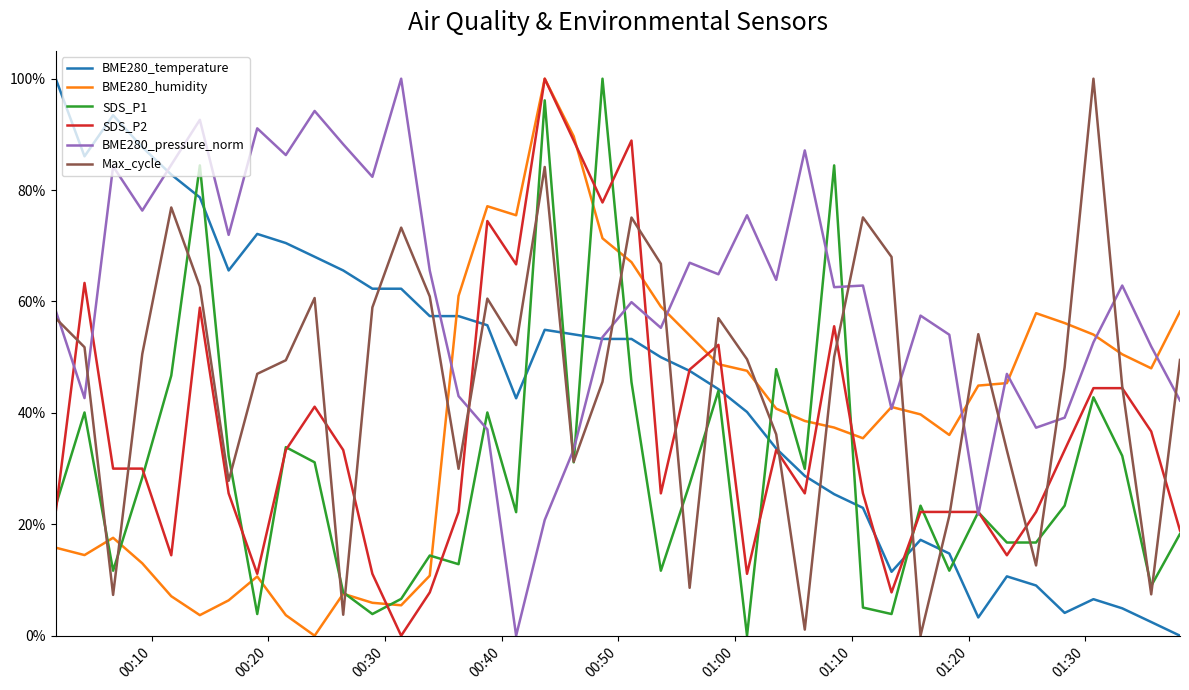

True or false: Max_cycle and SDS_P2 cross at least once.

True